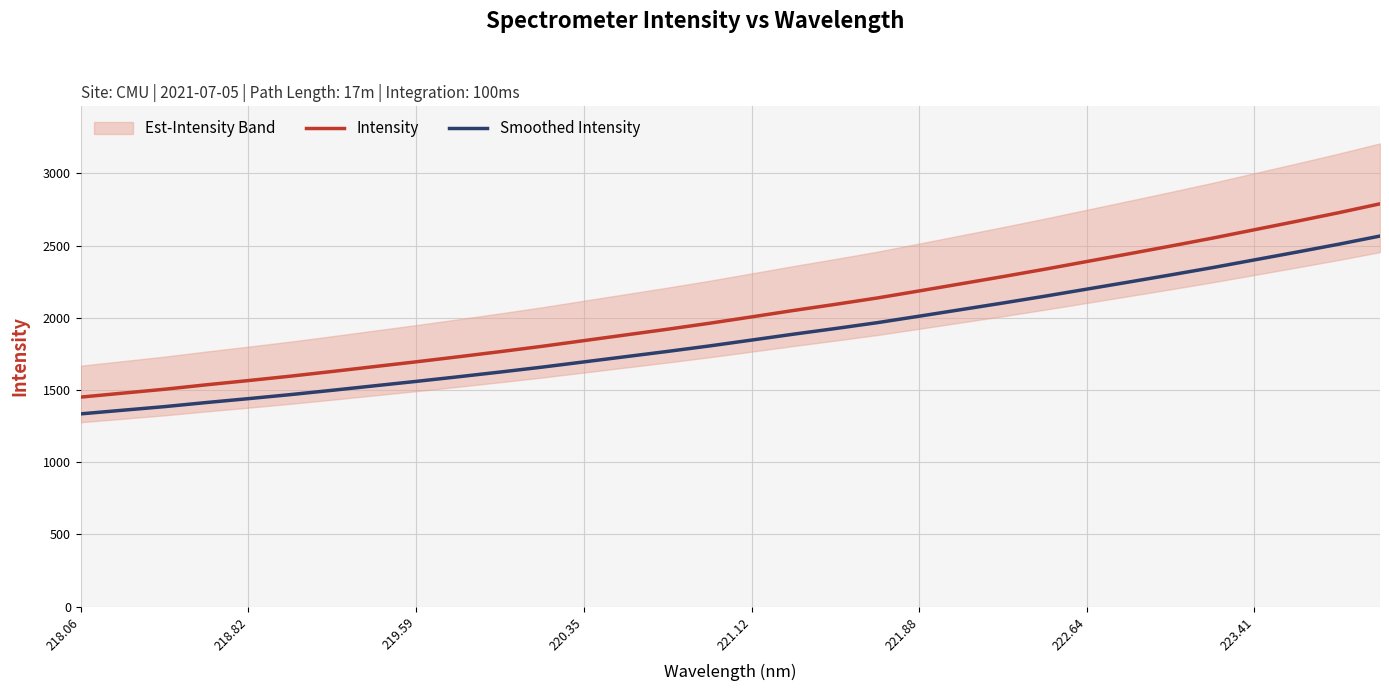

True or false: Smoothed Intensity and Intensity intersect in this chart.

False